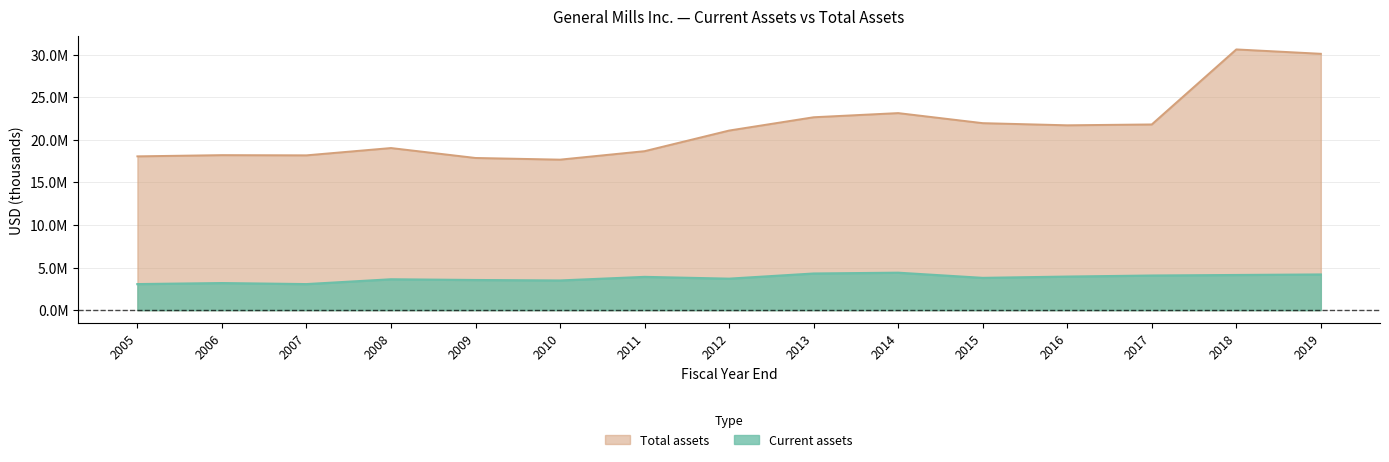

Reading right to left, transcribe all the data shown in this chart.

Current assets: 2019=4186500	2018=4123700	2017=4061400	2016=3937200	2015=3785700	2014=4393500	2013=4298900	2012=3691400	2011=3902000	2010=3480000	2009=3534900	2008=3620000	2007=3053700	2006=3176000	2005=3055000
Total assets: 2019=30111200	2018=30624000	2017=21812600	2016=21712300	2015=21964500	2014=23145700	2013=22658000	2012=21096800	2011=18674500	2010=17678900	2009=17874800	2008=19041600	2007=18183700	2006=18207000	2005=18066000